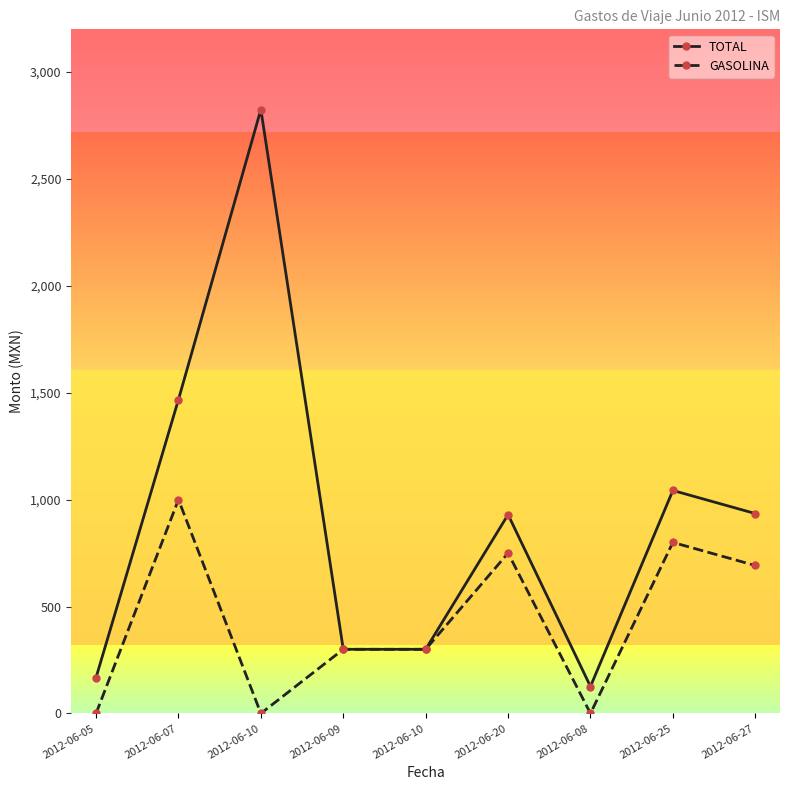

Is it true that GASOLINA equals -478.6 at 2012-06-10?

False